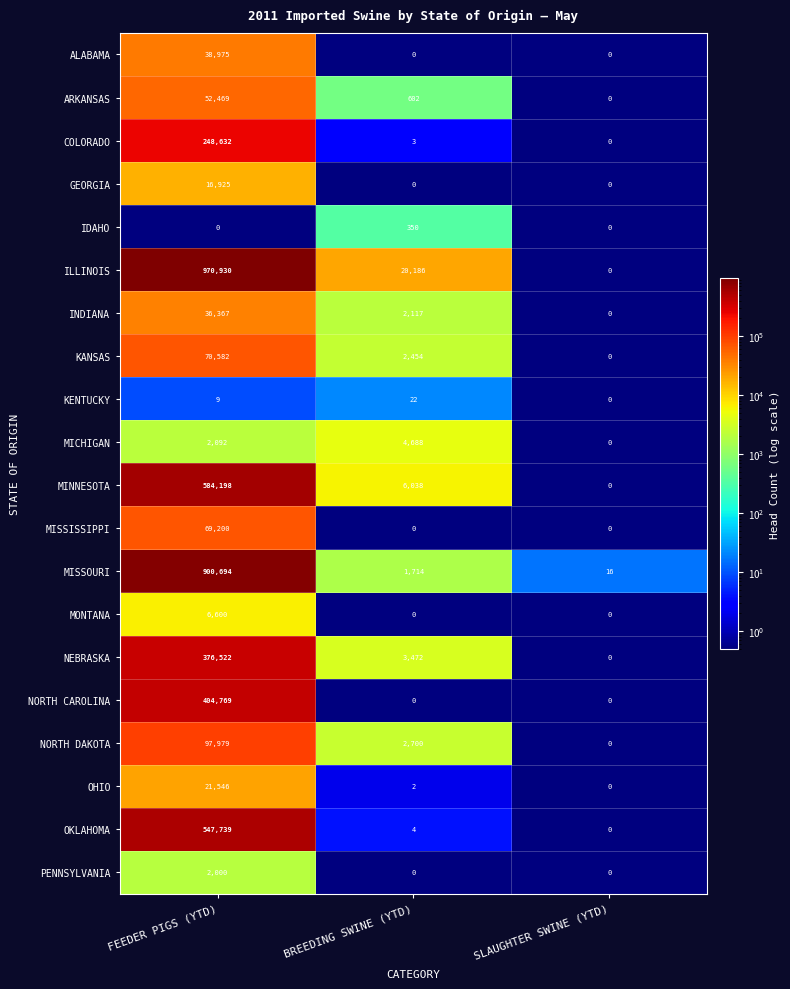

Which series has the largest total across all categories?

ILLINOIS